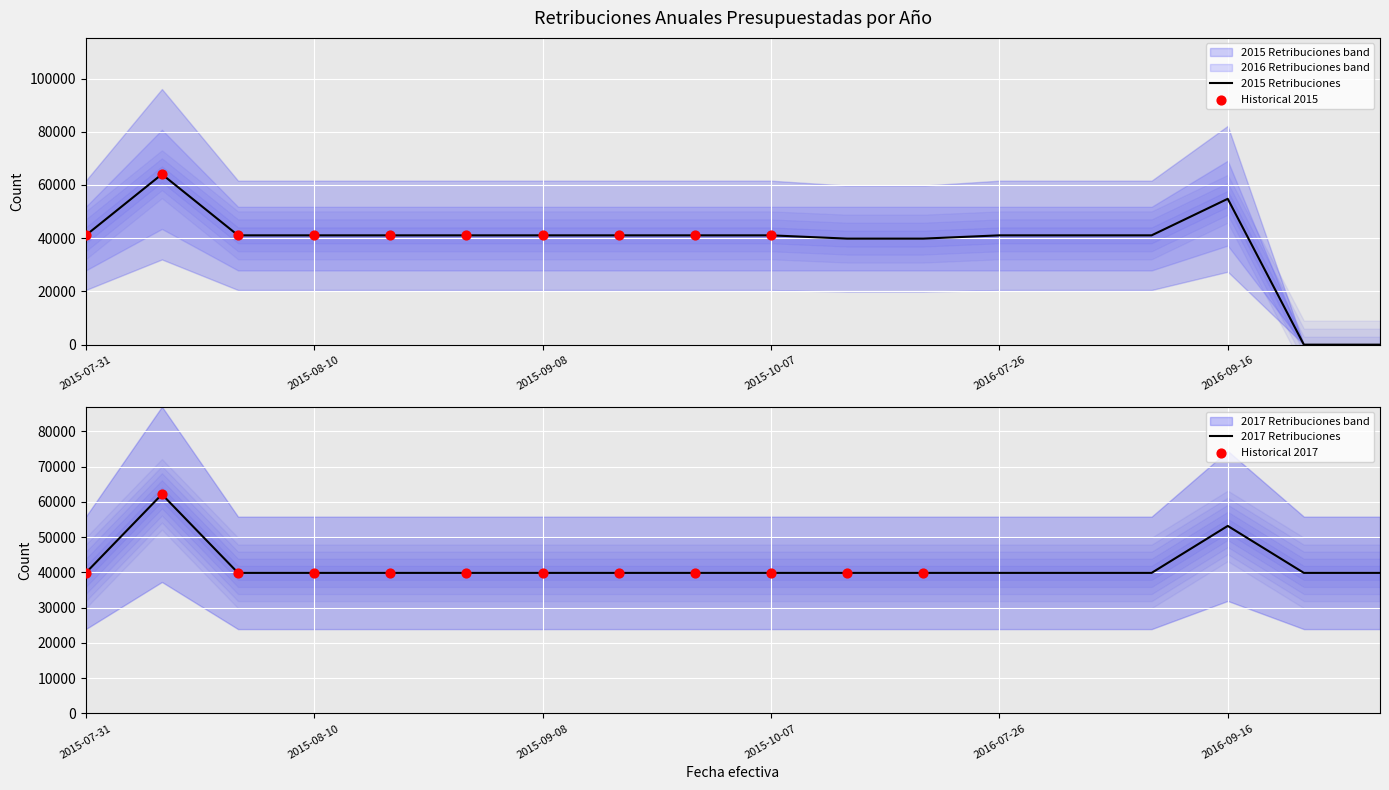

Which series reaches the minimum Y coordinate?

2015 Retribuciones